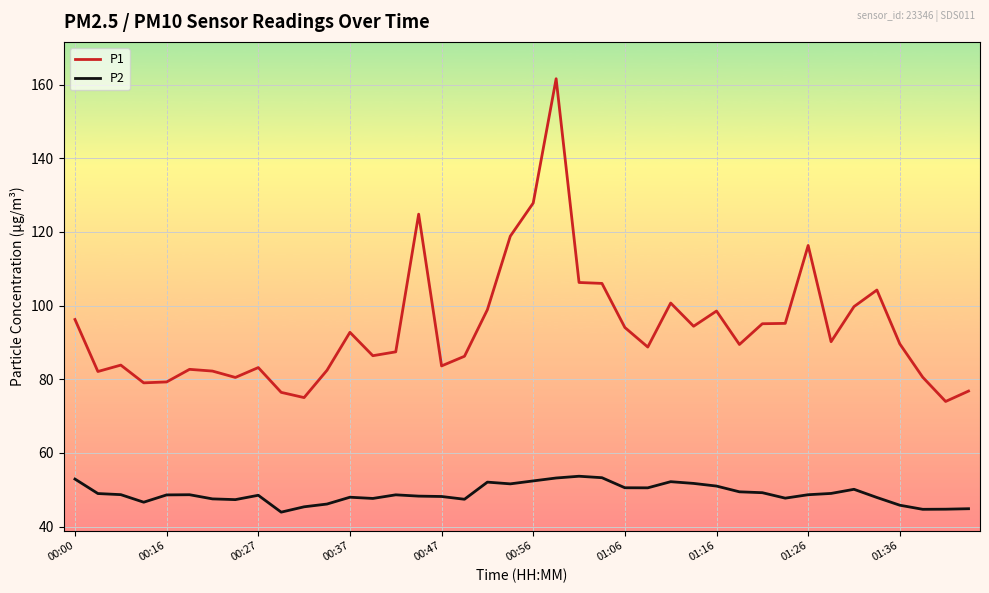

Which series has the largest total across all categories?

P1